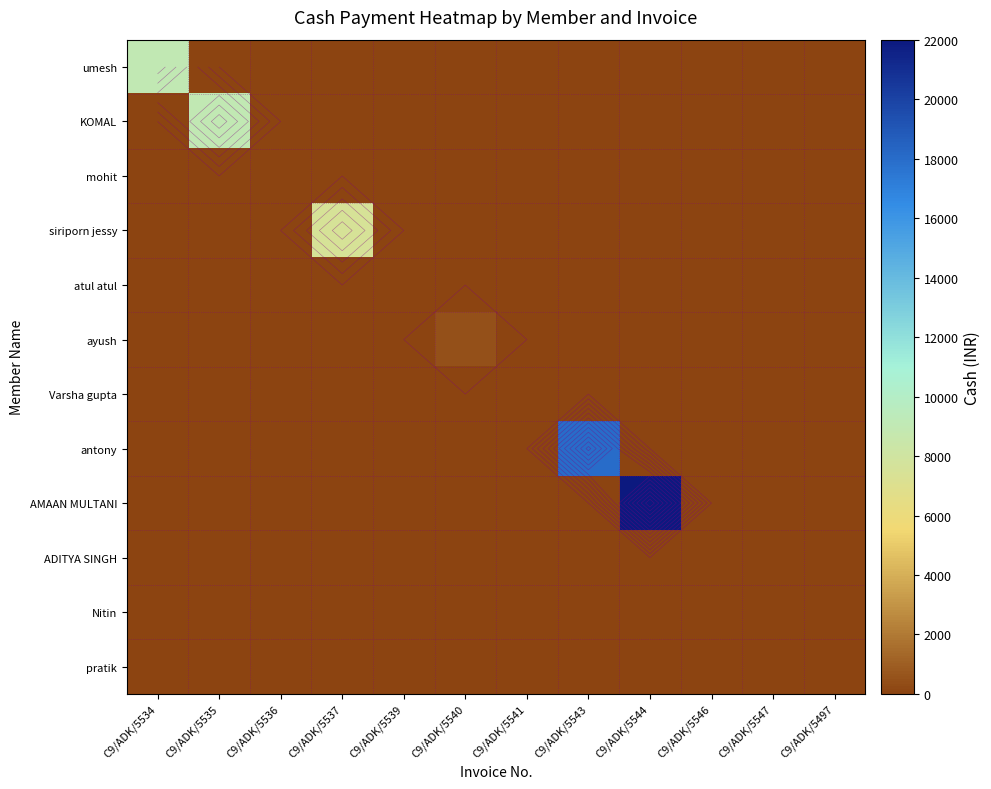

The mohit series shows 0 at C9/ADK/5540. True or false?

True